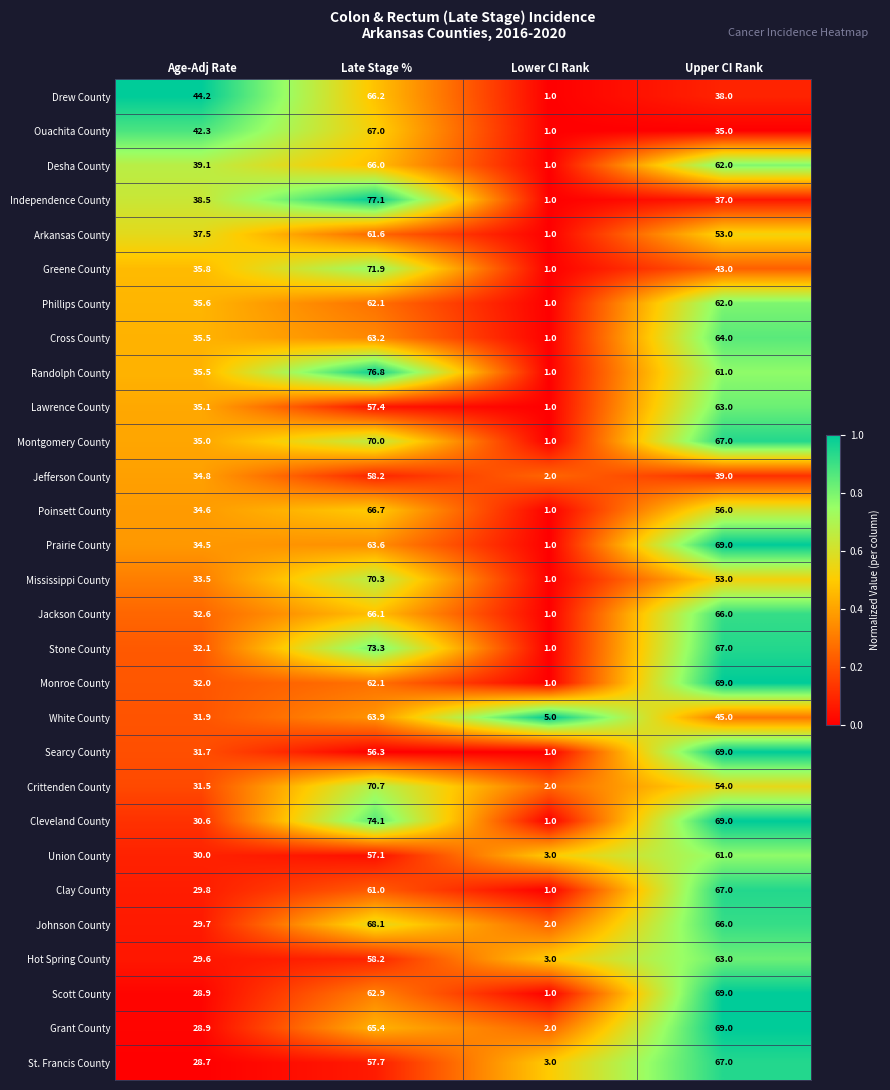

Rank the categories by Union County value from lowest to highest.

Lower CI Rank, Age-Adj Rate, Late Stage %, Upper CI Rank